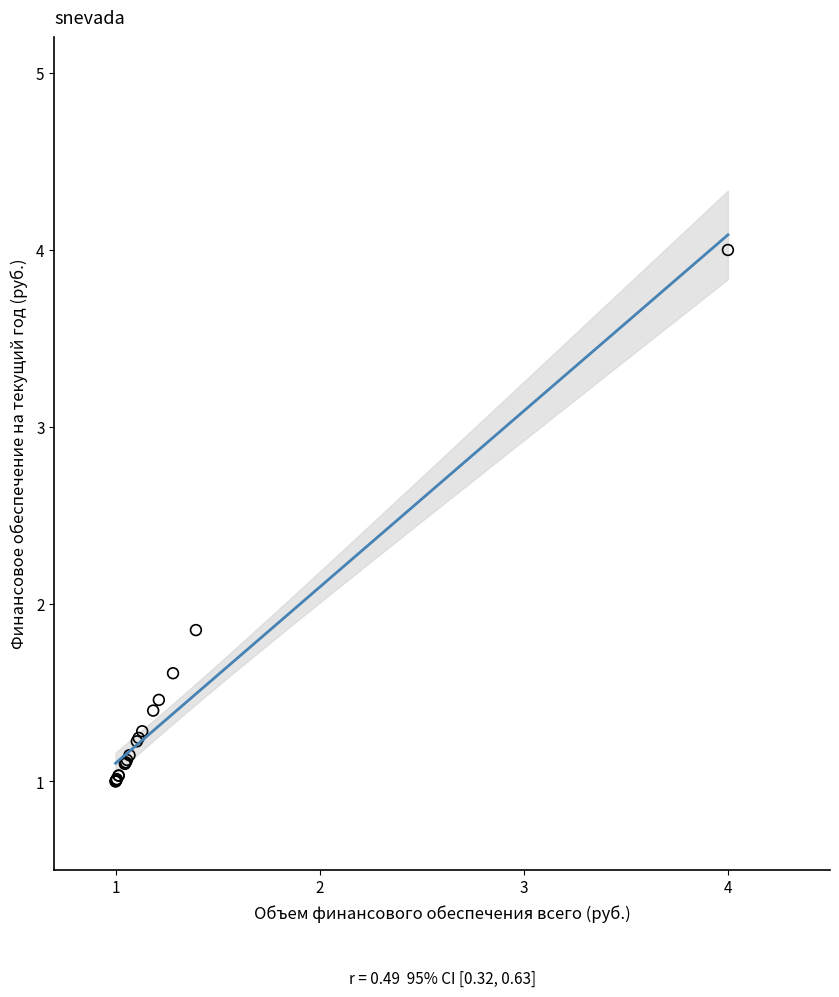

What Y value in the scatter plot is closest to 2?

1.9